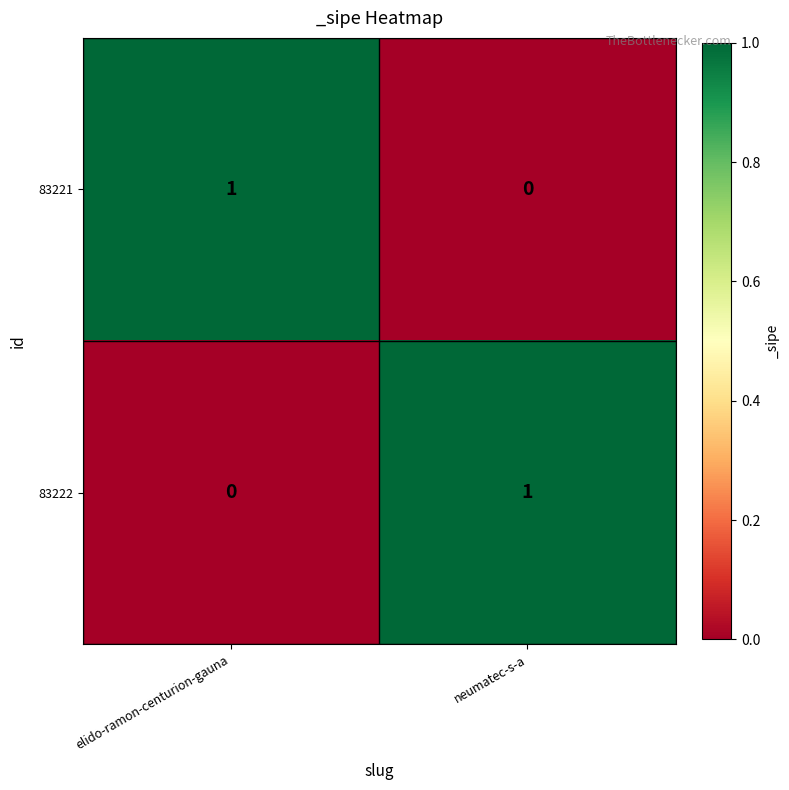

True or false: 83222 has a value of 0 at elido-ramon-centurion-gauna.

True